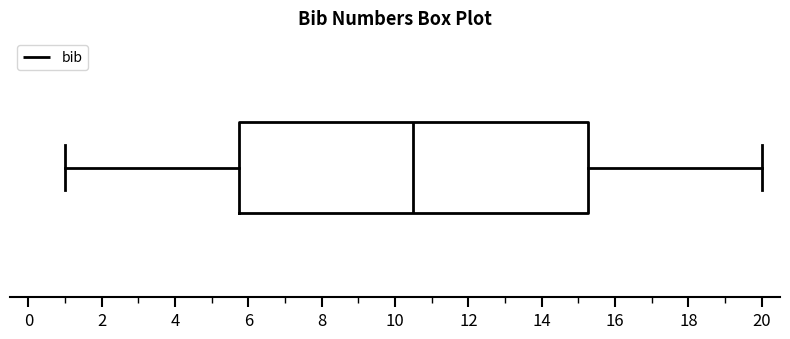

Where is the right edge of the box on the x-axis? The values are not printed on the chart, so give them approximately, as read against the axis.

15.2